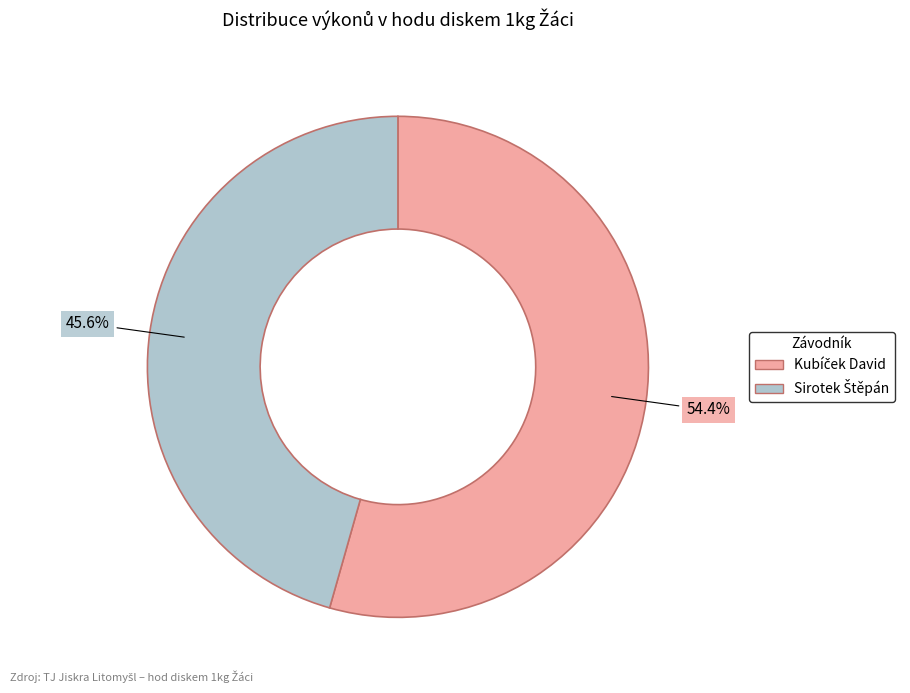

To the nearest percent, what is the average slice percentage?

50%